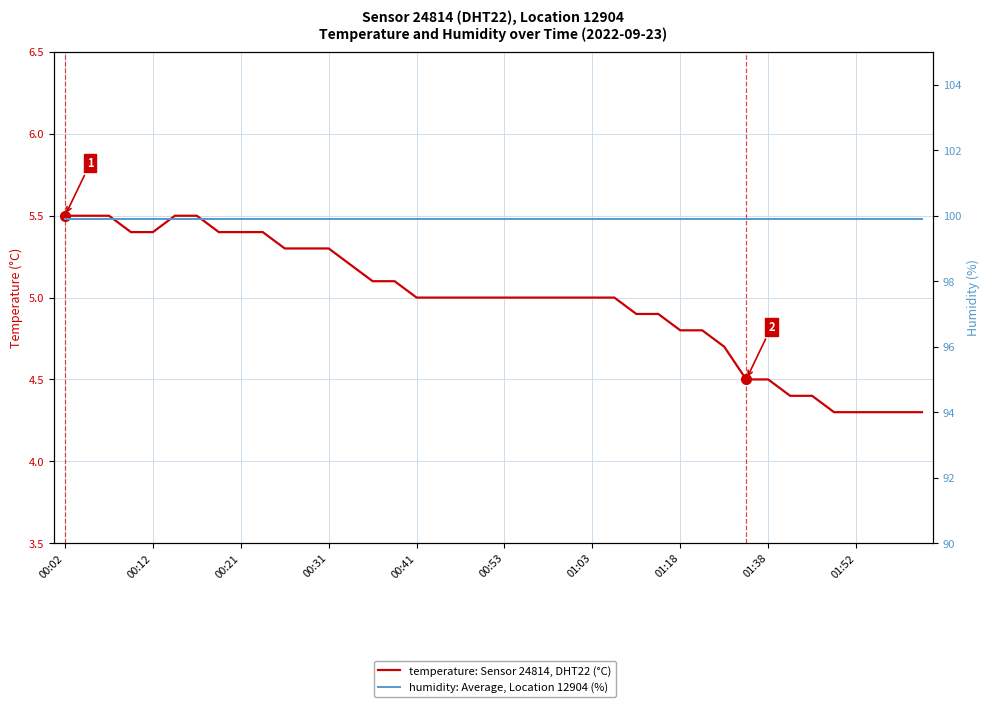

True or false: temperature: Sensor 24814, DHT22 (°C) has more than 1 interior local peaks.

False